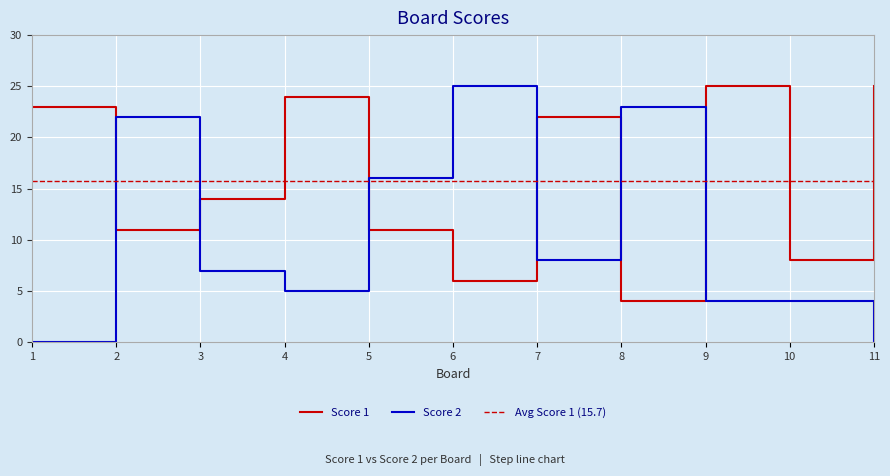

Is it true that Score 1 equals 24 at 4?

True